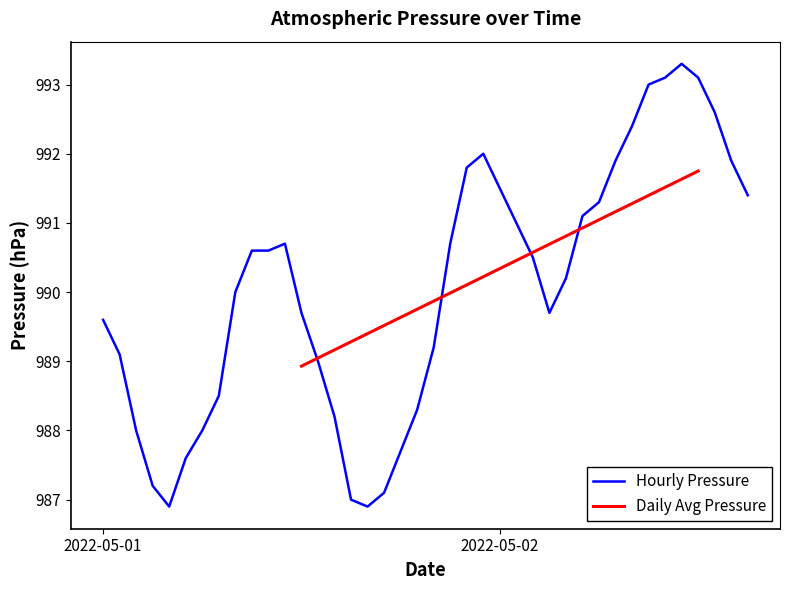

Is it true that Hourly Pressure equals 991.5 at 2022-05-02?

True